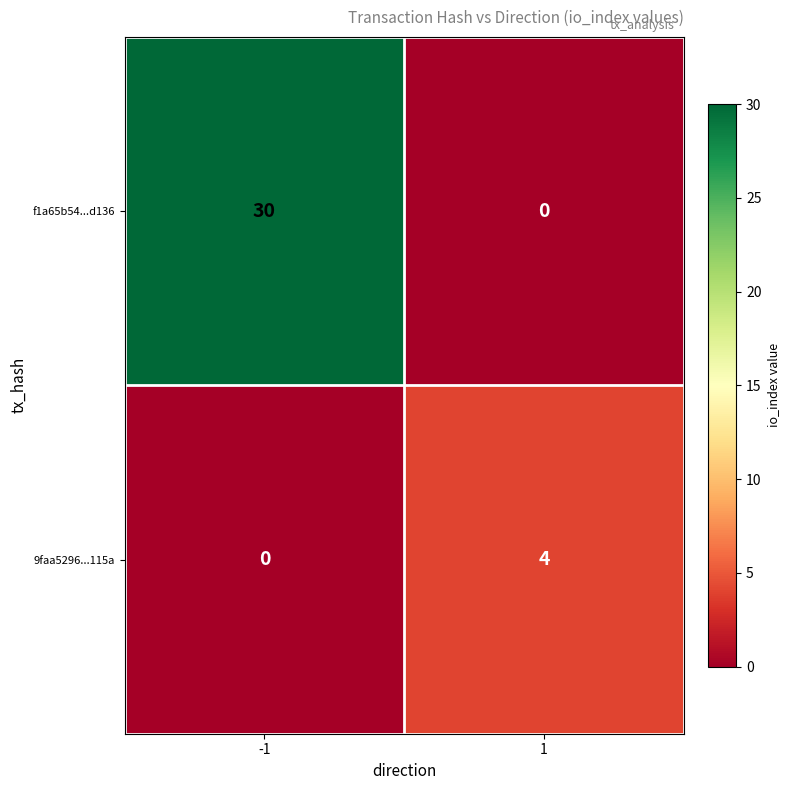

At -1, list the series in order from smallest to largest.

9faa5296...115a, f1a65b54...d136